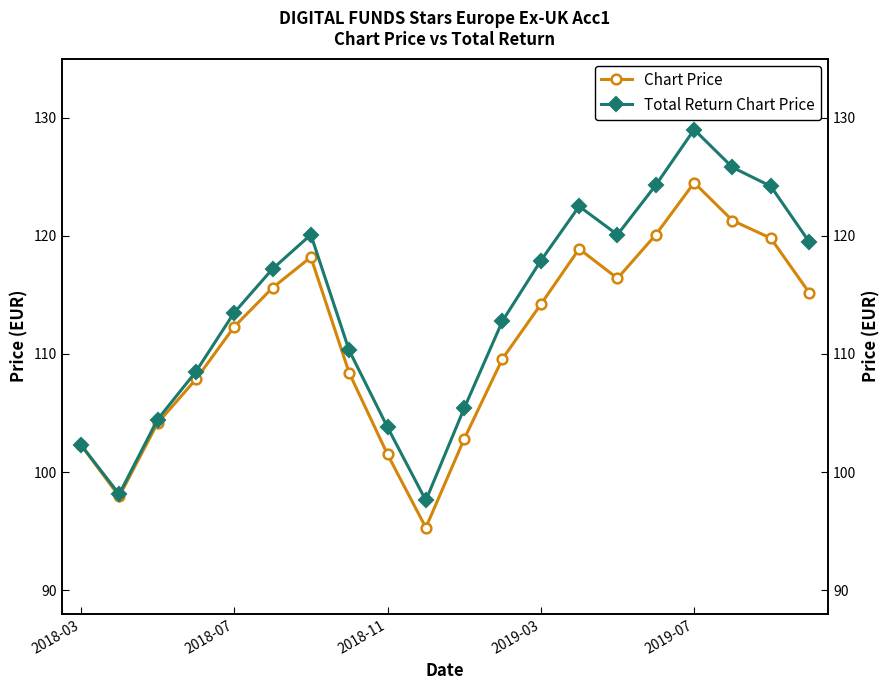

What is the sum of the Total Return Chart Price values at 17 and 2018-03?

228.1